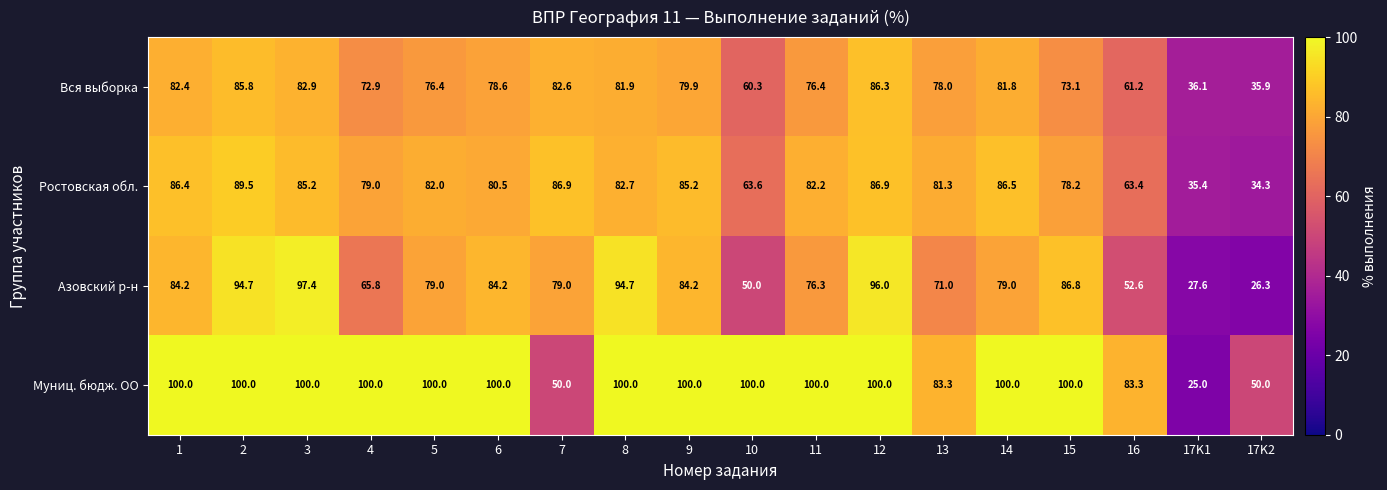

Where is Ростовская обл. nearest to the value 61?

16